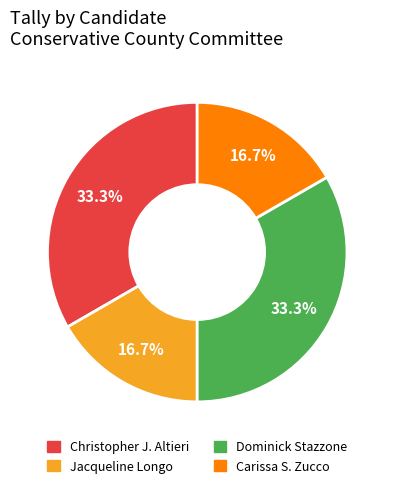

Combined, do Christopher J. Altieri and Dominick Stazzone account for over 50%?

Yes